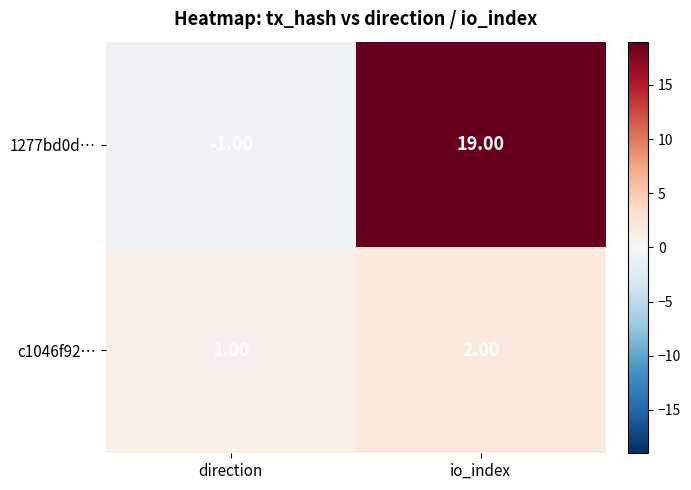

What is the average value of the 1277bd0d… series?

9